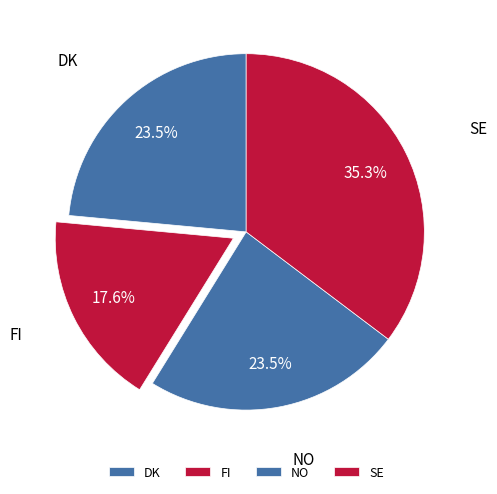

To the nearest percent, what percentage of the pie is FI?

18%